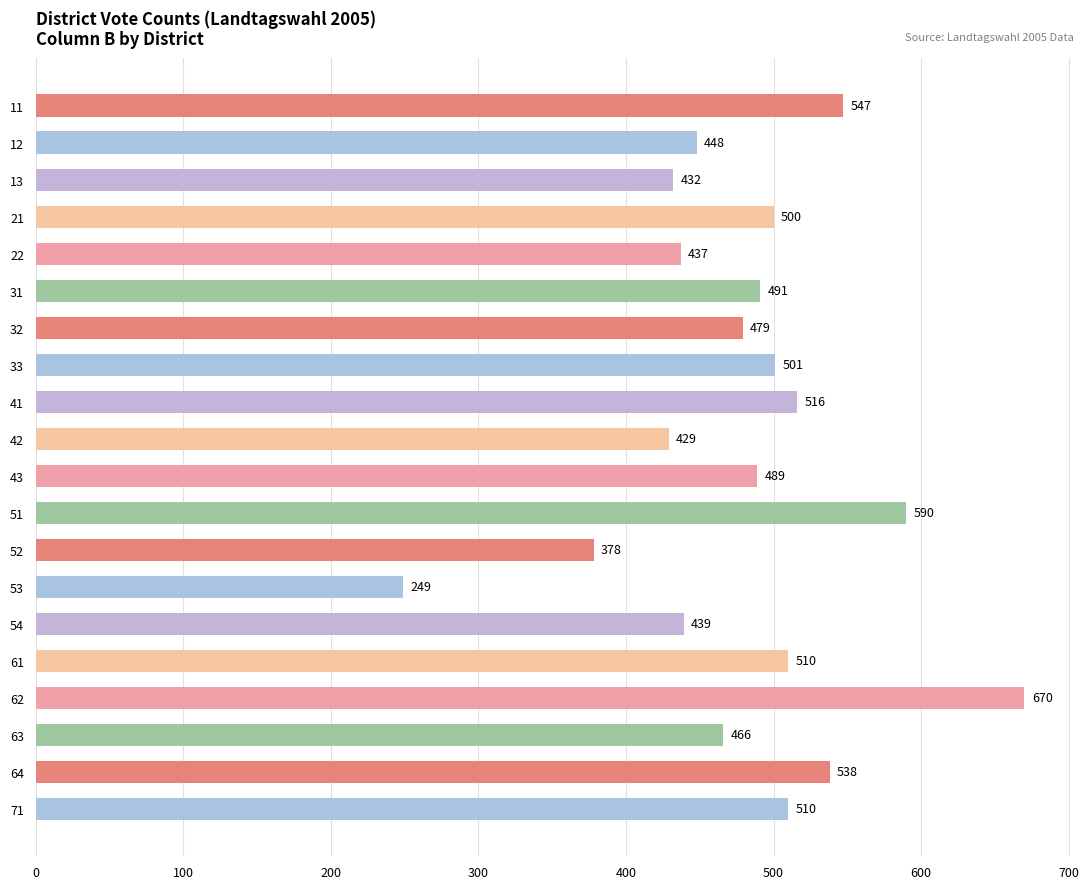

Which label corresponds to the largest value in the chart?

62